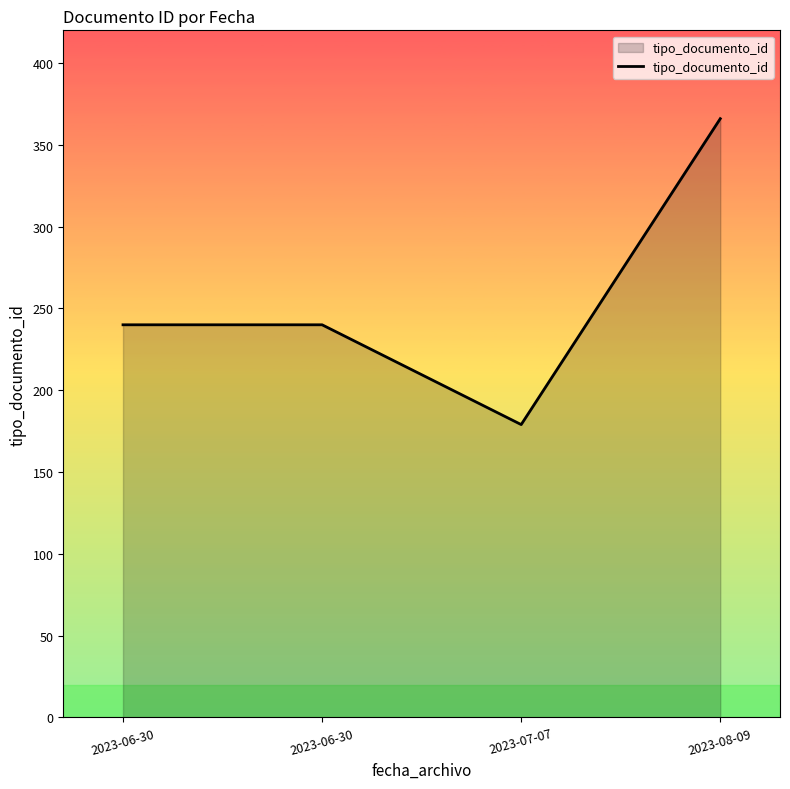

Is it true that the value at 2023-06-30 is 57?

False